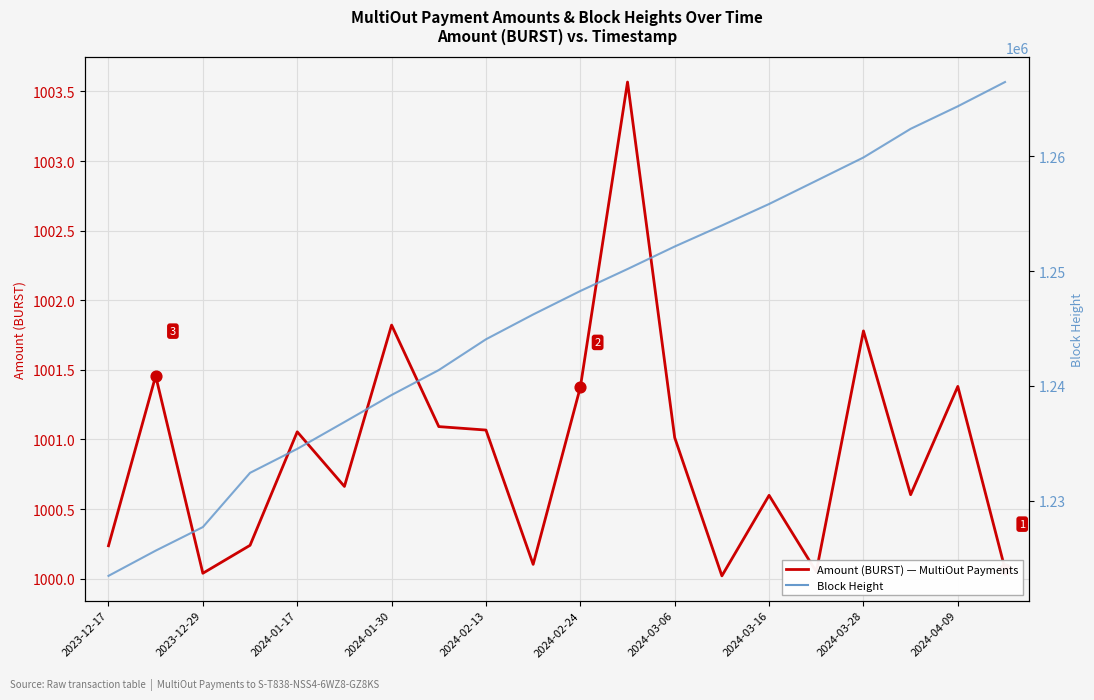

Which series reaches the minimum Y coordinate?

Amount (BURST)